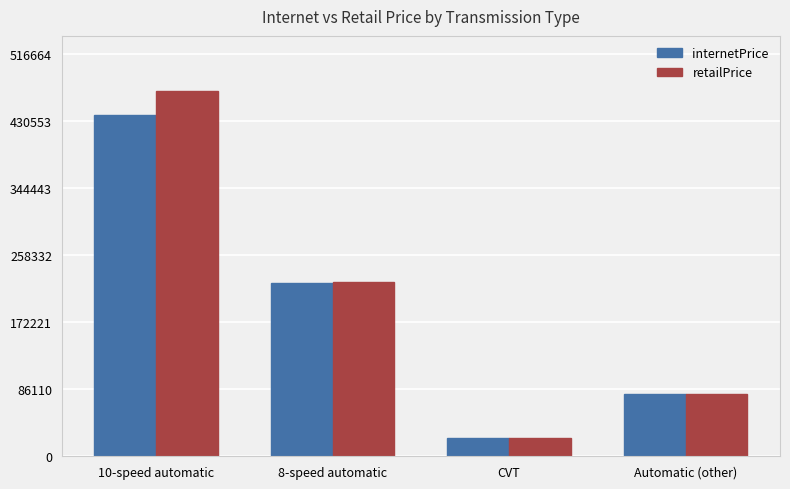

Reading left to right, extract all data points from this chart.

internetPrice: 438261	222517	23995	80120
retailPrice: 469695	224160	23995	80110